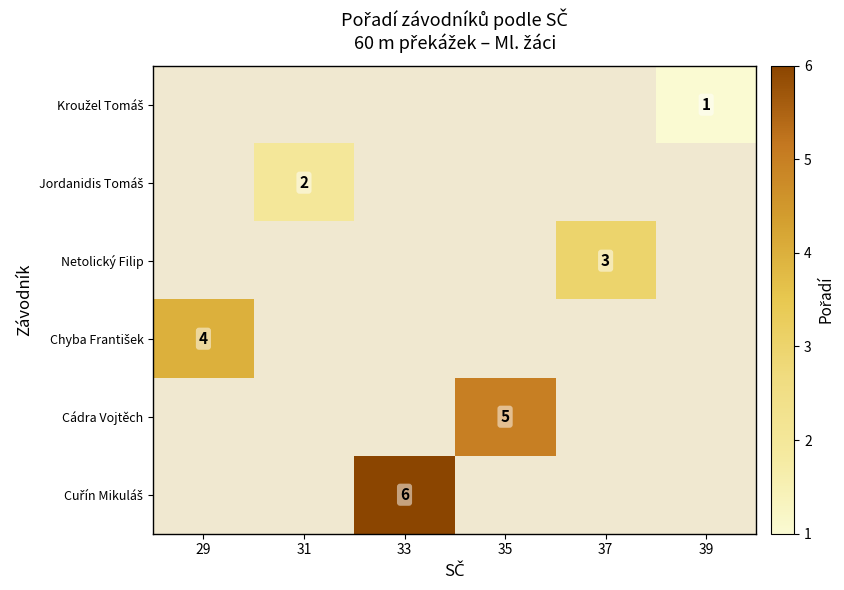

Rank the series at 29 from highest to lowest value.

Kroužel Tomáš, Jordanidis Tomáš, Netolický Filip, Chyba František, Cádra Vojtěch, Cuřín Mikuláš